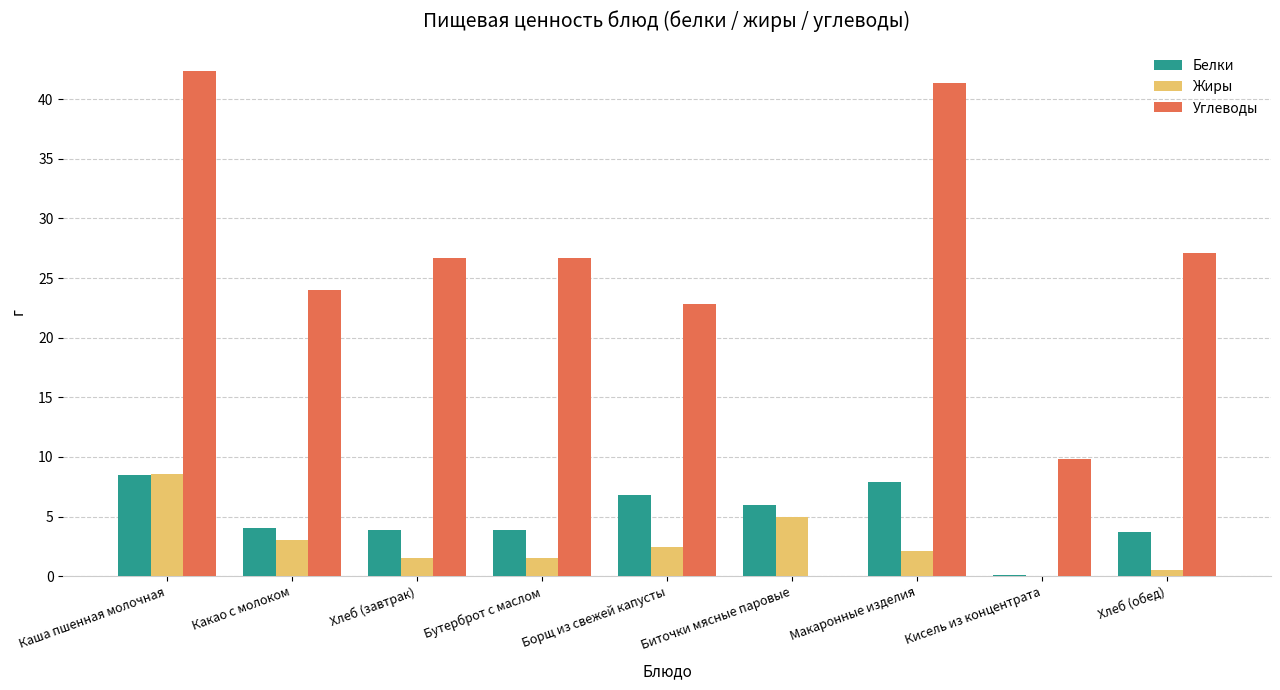

True or false: Белки has a value of 9.7 at Биточки мясные паровые.

False